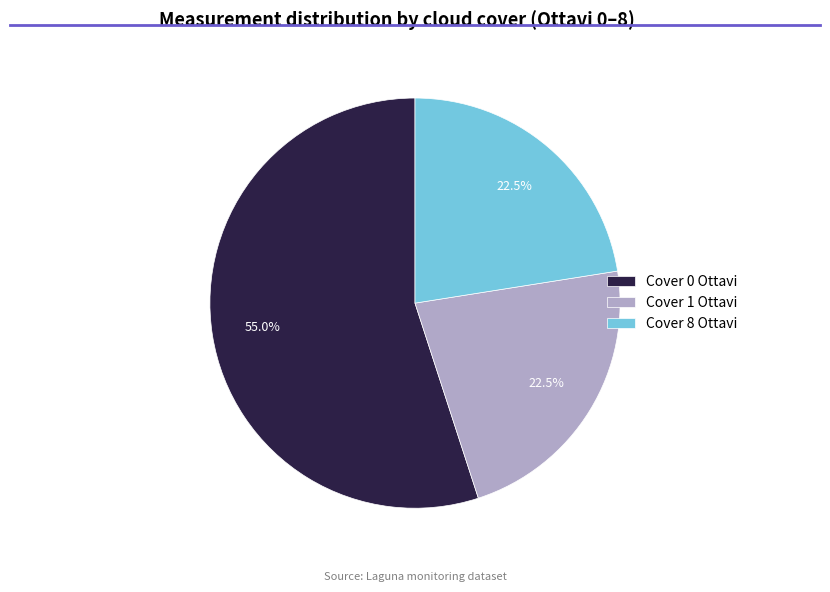

Which slice is the largest?

Cover 0 Ottavi